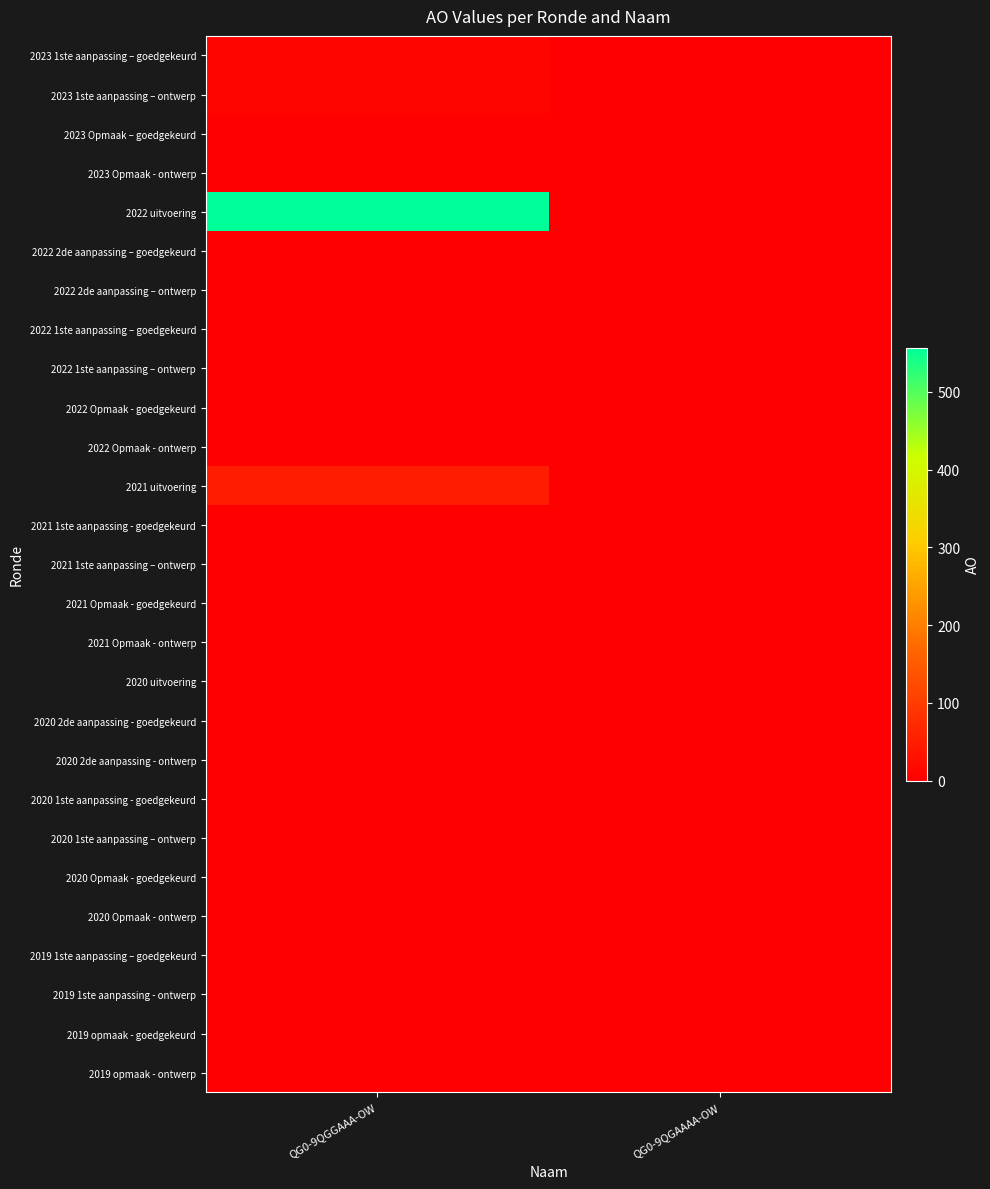

Reading left to right, extract all data points from this chart.

2023 1ste aanpassing – goedgekeurd: QG0-9QGGAAA-OW=9	QG0-9QGAAAA-OW=0
2023 1ste aanpassing – ontwerp: QG0-9QGGAAA-OW=9	QG0-9QGAAAA-OW=0
2023 Opmaak – goedgekeurd: QG0-9QGGAAA-OW=0	QG0-9QGAAAA-OW=0
2023 Opmaak - ontwerp: QG0-9QGGAAA-OW=0	QG0-9QGAAAA-OW=0
2022 uitvoering: QG0-9QGGAAA-OW=557	QG0-9QGAAAA-OW=0
2022 2de aanpassing – goedgekeurd: QG0-9QGGAAA-OW=0	QG0-9QGAAAA-OW=0
2022 2de aanpassing – ontwerp: QG0-9QGGAAA-OW=0	QG0-9QGAAAA-OW=0
2022 1ste aanpassing – goedgekeurd: QG0-9QGGAAA-OW=0	QG0-9QGAAAA-OW=0
2022 1ste aanpassing – ontwerp: QG0-9QGGAAA-OW=0	QG0-9QGAAAA-OW=0
2022 Opmaak - goedgekeurd: QG0-9QGGAAA-OW=0	QG0-9QGAAAA-OW=0
2022 Opmaak - ontwerp: QG0-9QGGAAA-OW=0	QG0-9QGAAAA-OW=0
2021 uitvoering: QG0-9QGGAAA-OW=47	QG0-9QGAAAA-OW=0
2021 1ste aanpassing - goedgekeurd: QG0-9QGGAAA-OW=0	QG0-9QGAAAA-OW=0
2021 1ste aanpassing – ontwerp: QG0-9QGGAAA-OW=0	QG0-9QGAAAA-OW=0
2021 Opmaak - goedgekeurd: QG0-9QGGAAA-OW=0	QG0-9QGAAAA-OW=0
2021 Opmaak - ontwerp: QG0-9QGGAAA-OW=0	QG0-9QGAAAA-OW=0
2020 uitvoering: QG0-9QGGAAA-OW=2	QG0-9QGAAAA-OW=0
2020 2de aanpassing - goedgekeurd: QG0-9QGGAAA-OW=0	QG0-9QGAAAA-OW=0
2020 2de aanpassing - ontwerp: QG0-9QGGAAA-OW=0	QG0-9QGAAAA-OW=0
2020 1ste aanpassing - goedgekeurd: QG0-9QGGAAA-OW=0	QG0-9QGAAAA-OW=0
2020 1ste aanpassing – ontwerp: QG0-9QGGAAA-OW=0	QG0-9QGAAAA-OW=0
2020 Opmaak - goedgekeurd: QG0-9QGGAAA-OW=0	QG0-9QGAAAA-OW=0
2020 Opmaak - ontwerp: QG0-9QGGAAA-OW=0	QG0-9QGAAAA-OW=0
2019 1ste aanpassing – goedgekeurd: QG0-9QGGAAA-OW=0	QG0-9QGAAAA-OW=0
2019 1ste aanpassing - ontwerp: QG0-9QGGAAA-OW=0	QG0-9QGAAAA-OW=0
2019 opmaak - goedgekeurd: QG0-9QGGAAA-OW=0	QG0-9QGAAAA-OW=0
2019 opmaak - ontwerp: QG0-9QGGAAA-OW=0	QG0-9QGAAAA-OW=0